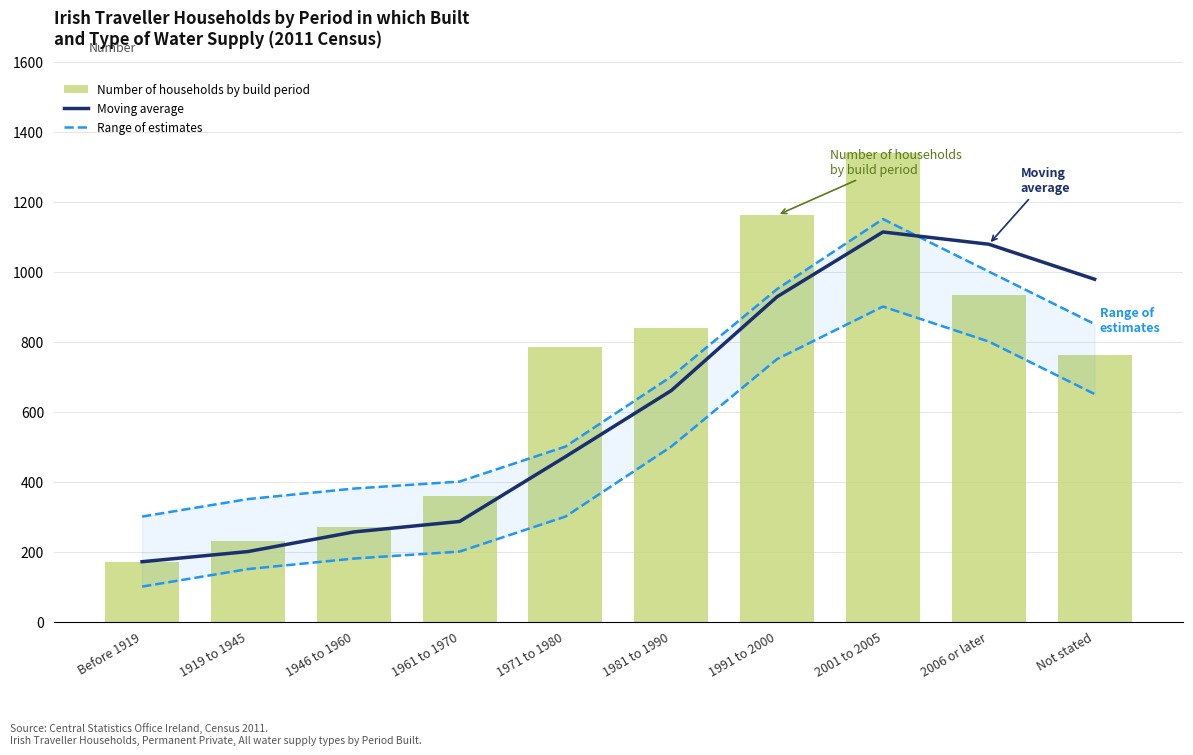

The value of Number of households by build period at Before 1919 is 171. True or false?

True